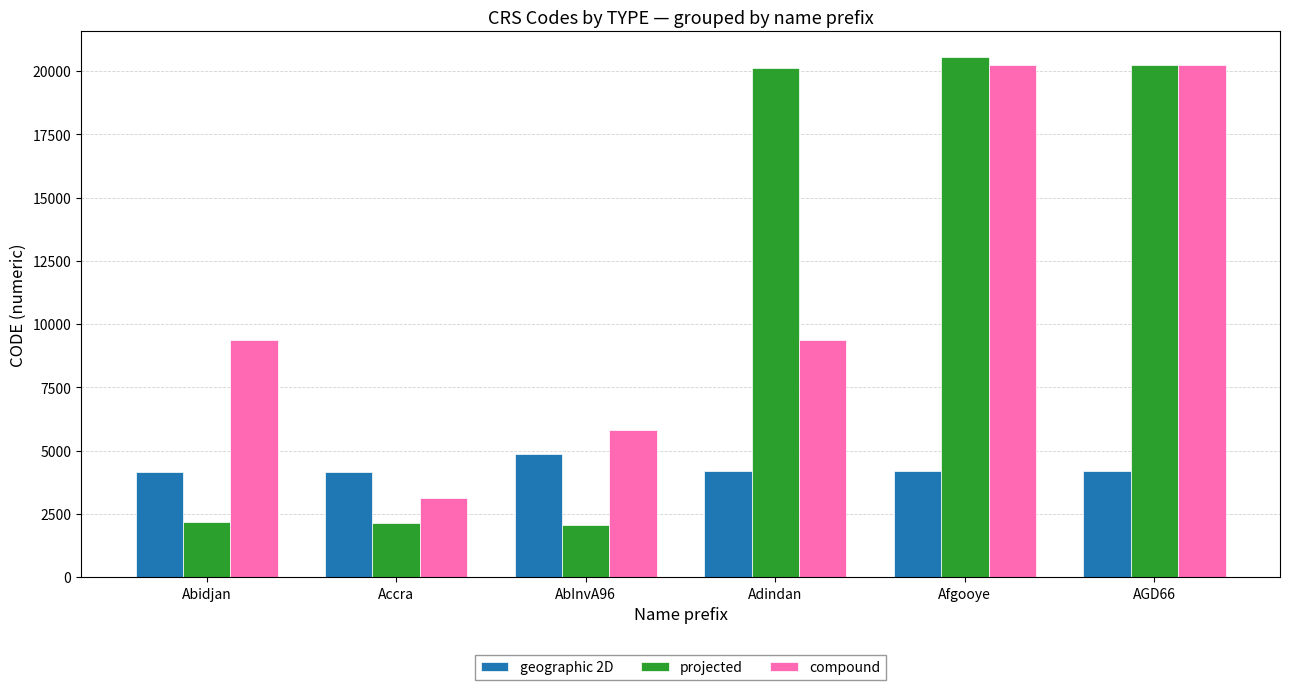

The geographic 2D series shows 4143 at Abidjan. True or false?

True